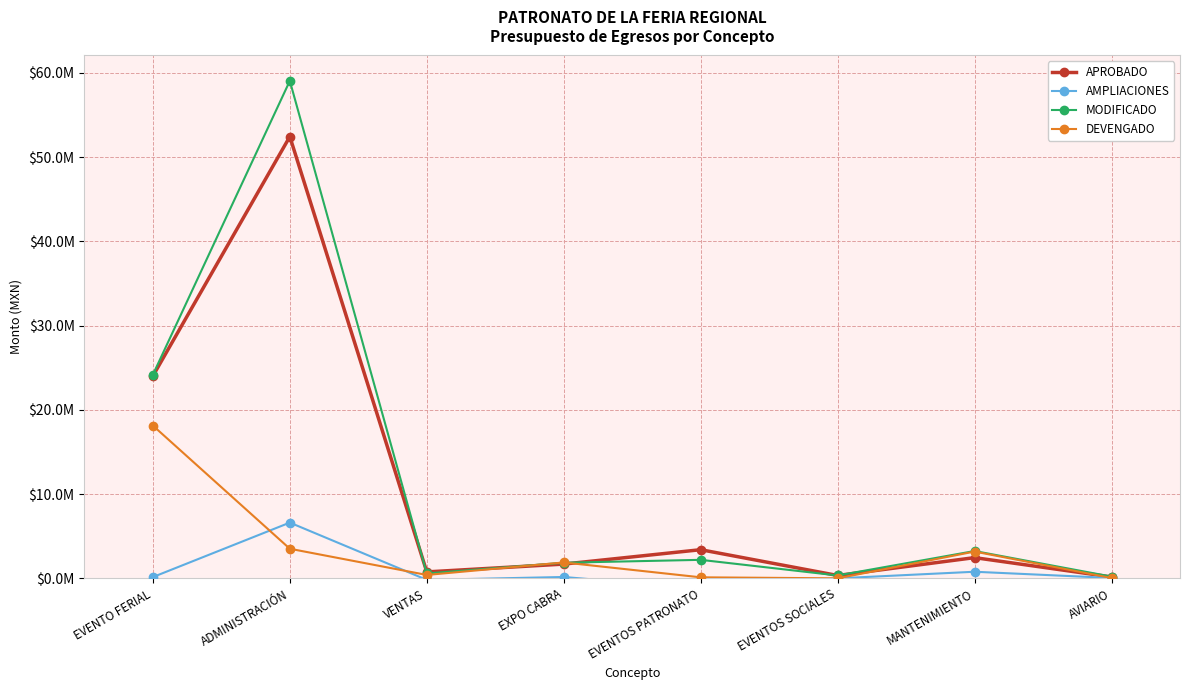

List the series in order of their peak value, highest first.

MODIFICADO, APROBADO, DEVENGADO, AMPLIACIONES